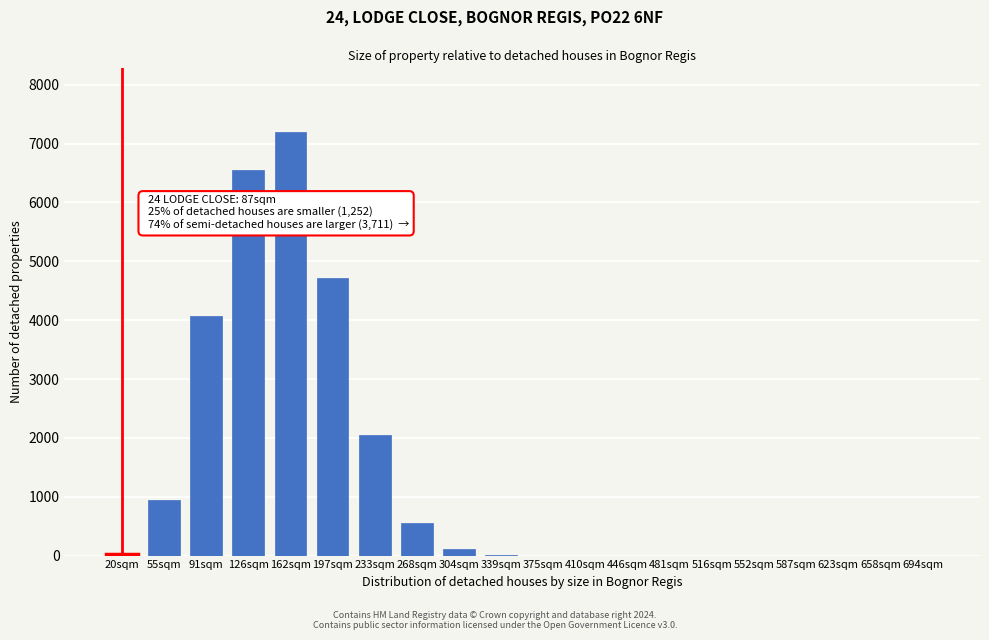

What is the change in value from 55sqm to 694sqm?

-951